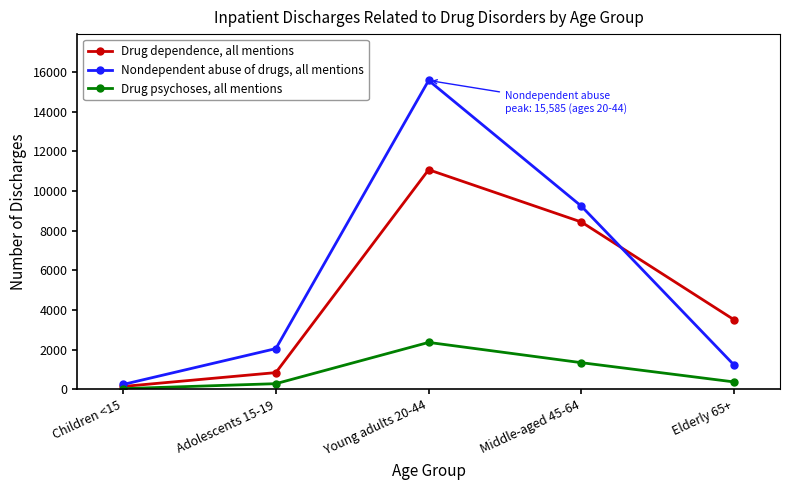

Between Middle-aged 45-64 and Elderly 65+, which series saw the biggest shift?

Nondependent abuse of drugs, all mentions